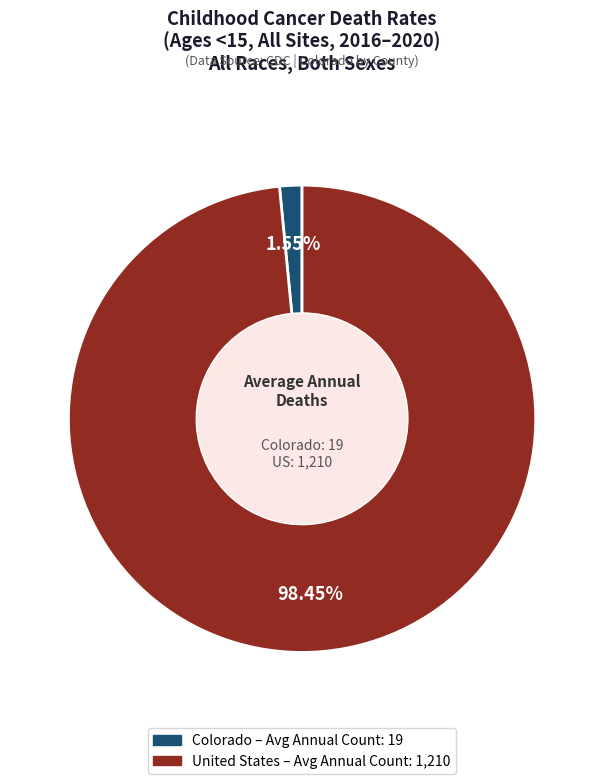

Does United States account for over 50% of the chart?

Yes